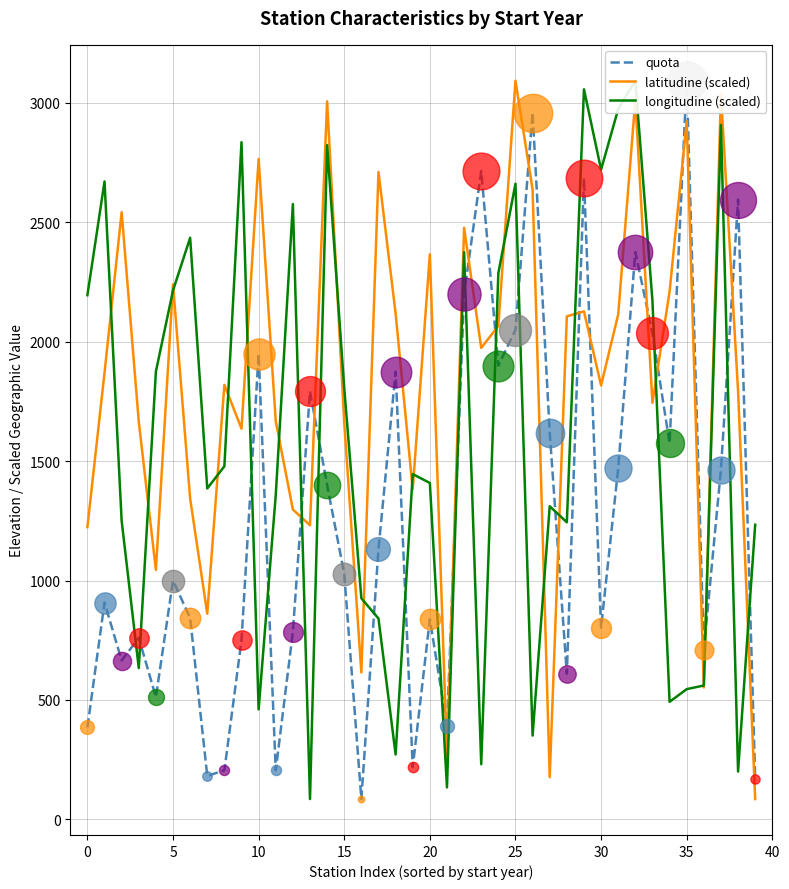

At which category is the sum across all series the highest?

32